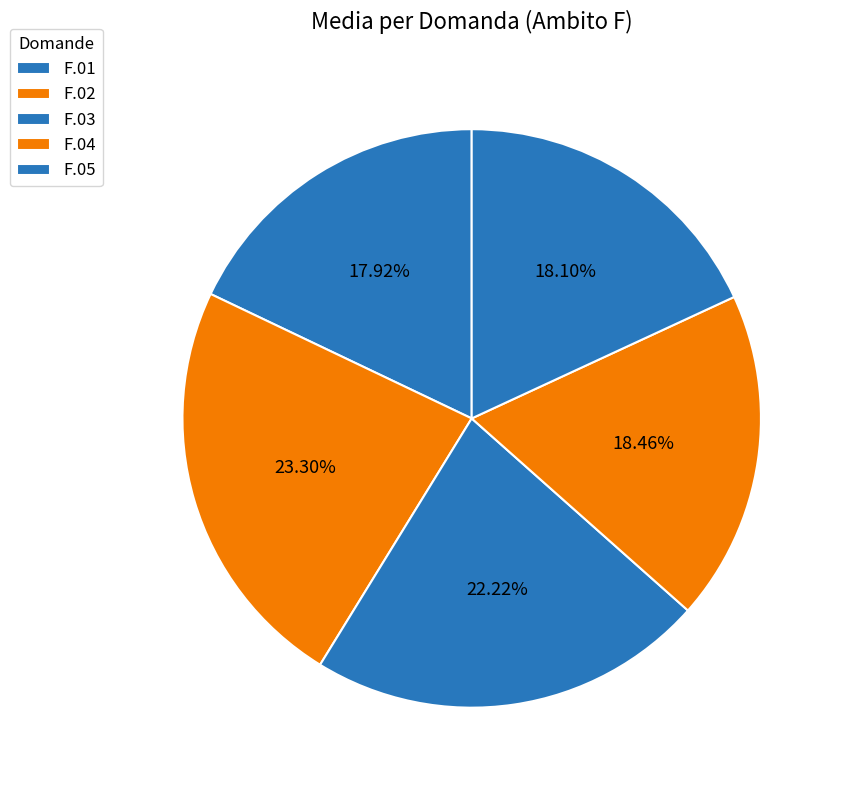

To the nearest percent, what is the combined percentage of F.01 and F.03?

40%